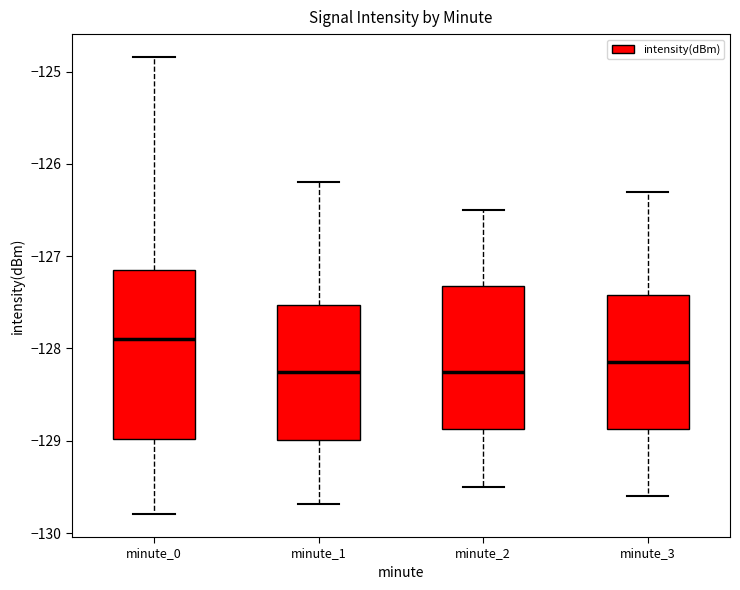

Reading left to right, read every box against the y-axis: the position of its median line, the range the box covers, and the ends of its whiskers. The values are not printed on the chart, so give them approximately, as read against the axis.

minute_0: median -127.9, box -129.0 to -127.1, whiskers -129.8 to -124.8
minute_1: median -128.3, box -129.0 to -127.5, whiskers -129.7 to -126.2
minute_2: median -128.2, box -128.9 to -127.3, whiskers -129.5 to -126.5
minute_3: median -128.1, box -128.9 to -127.4, whiskers -129.6 to -126.3